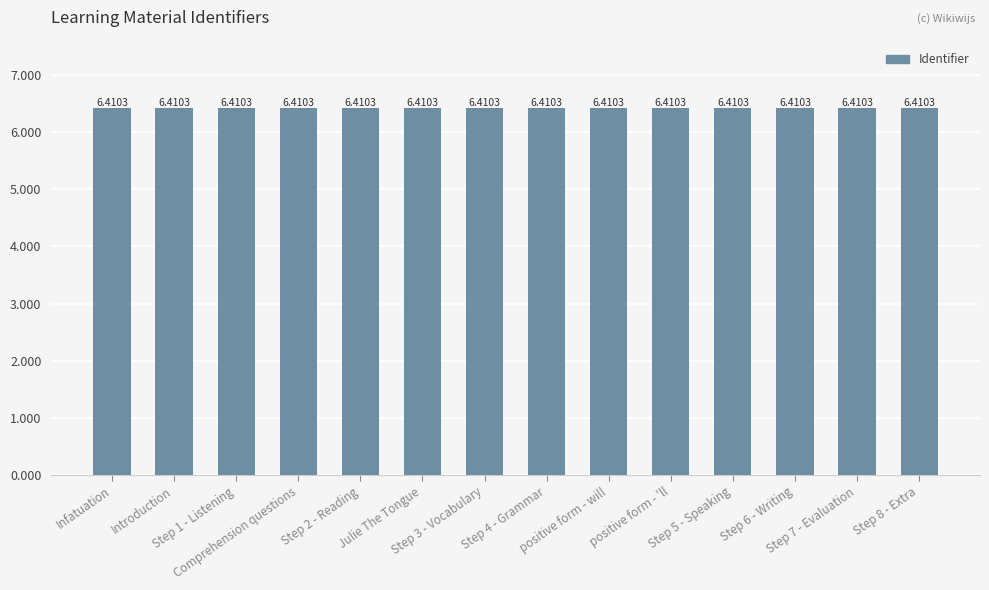

How many series are shown in this chart?

1